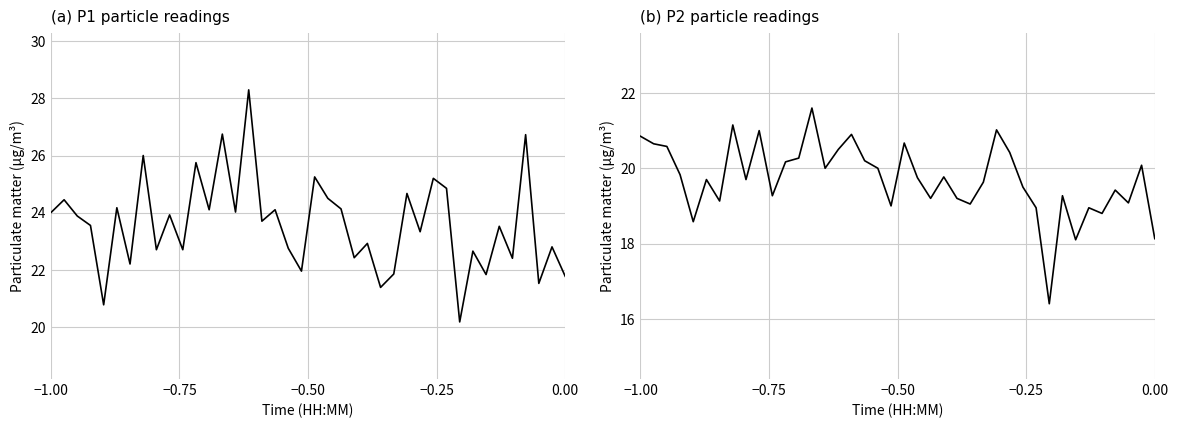

True or false: P1 and P2 cross at least once.

False